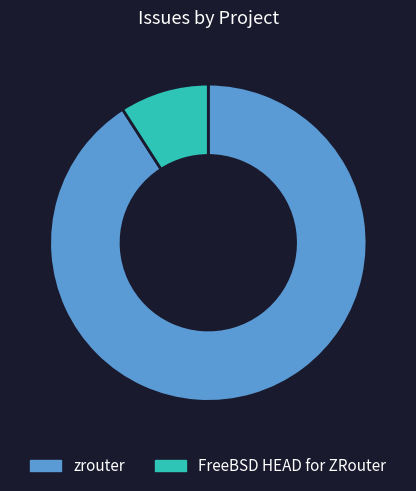

Which slice is the largest?

zrouter